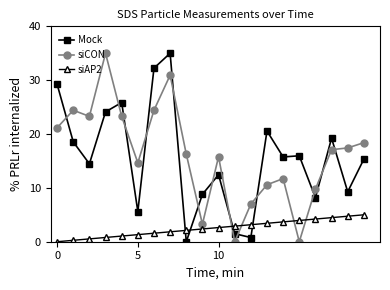

Which series ends up on top after the final intersection of Mock and siCON?

siCON